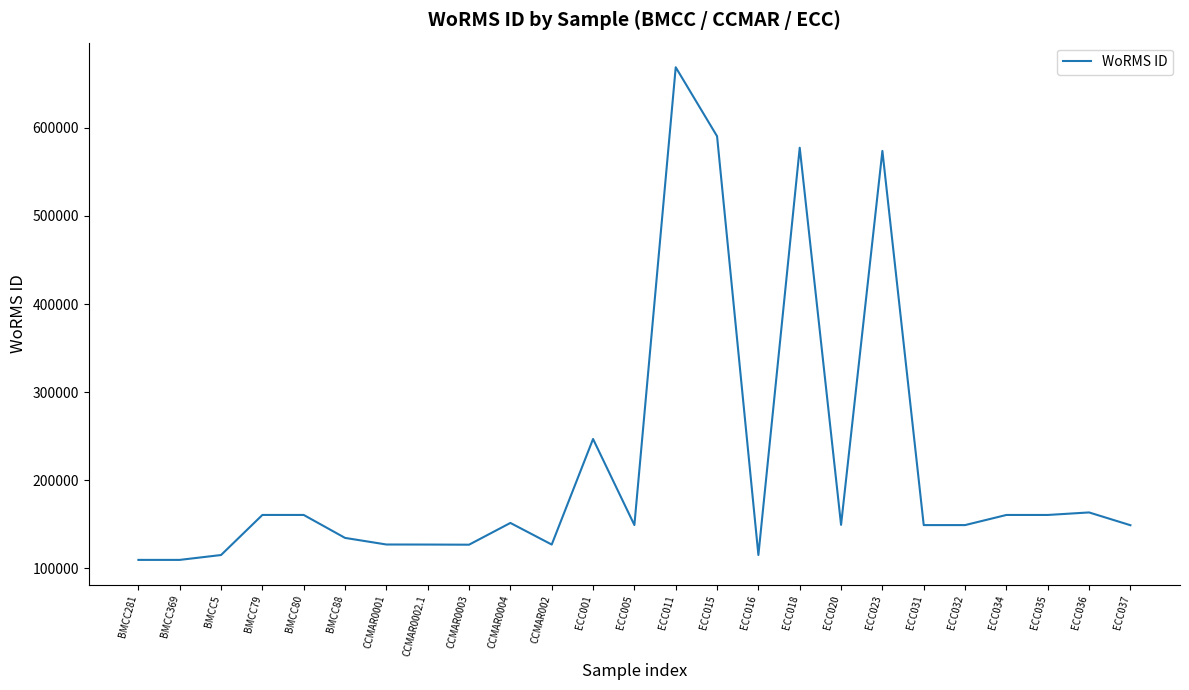

What is the smallest value displayed?

109566